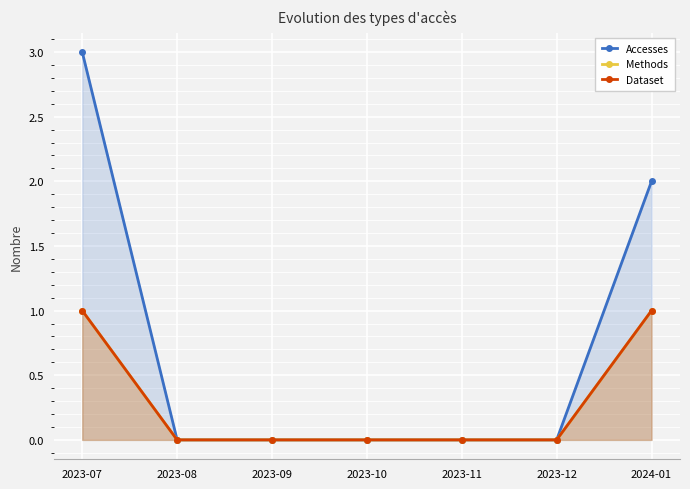

What is the label of the 7th point from the right?

2023-07